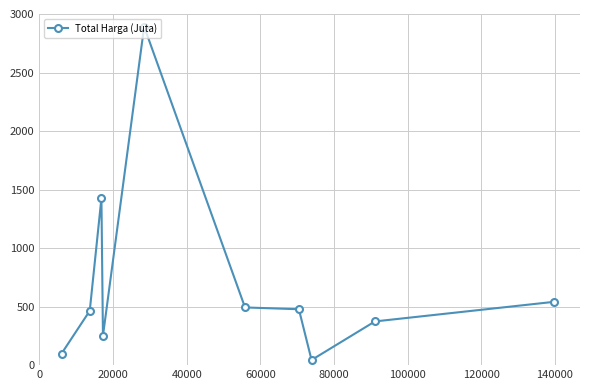

What is the sum of all values?

7060.0